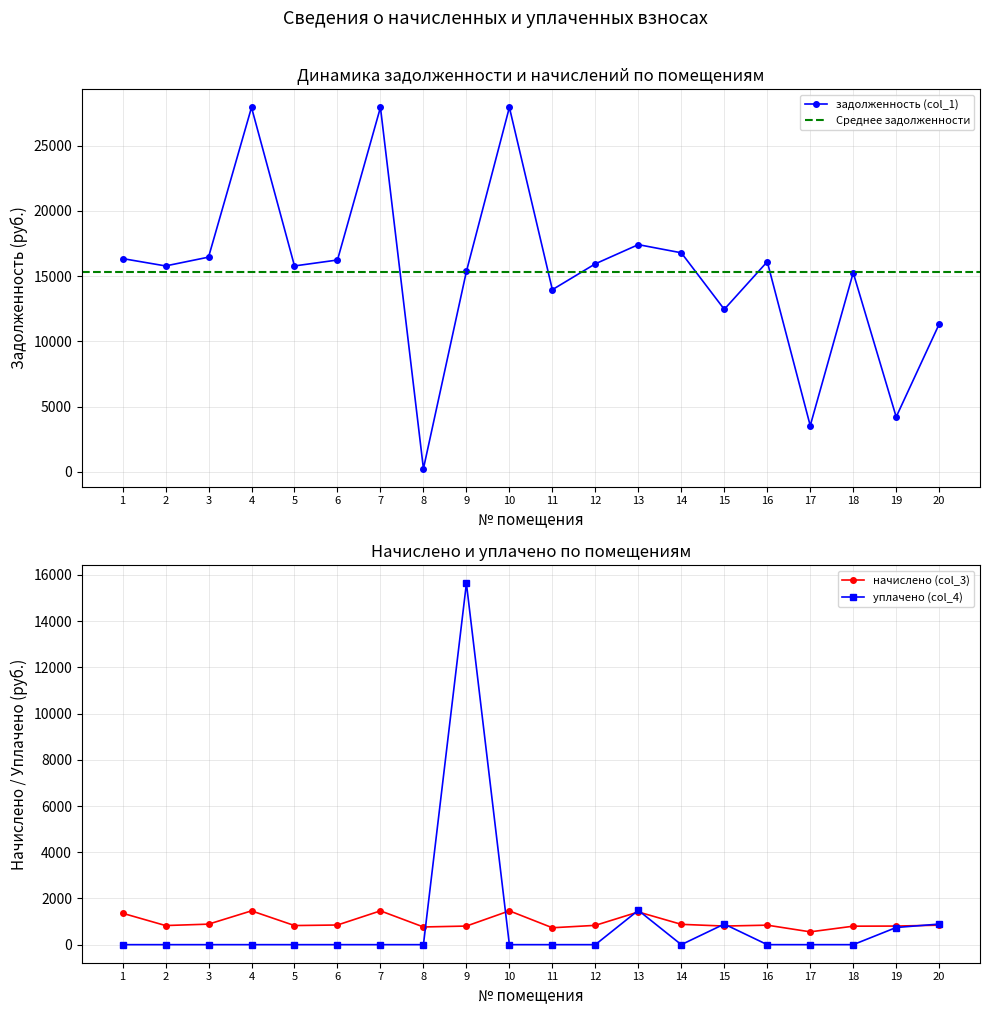

How many interior local valleys does the уплачено (col_4) series have?

1